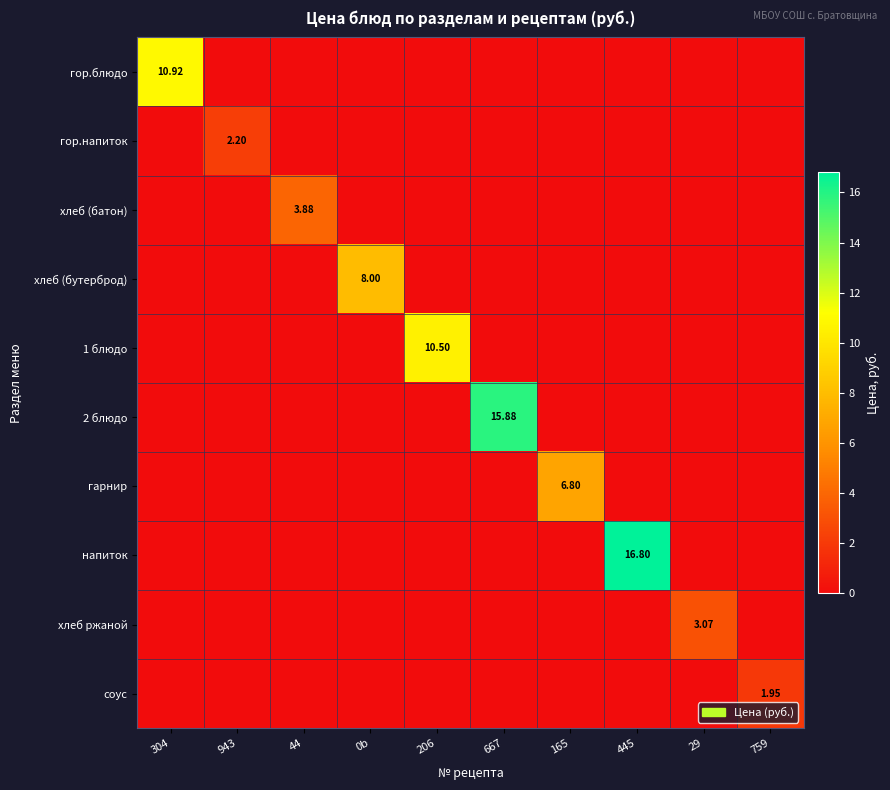

What is the difference between the highest and lowest values at 165?

6.8